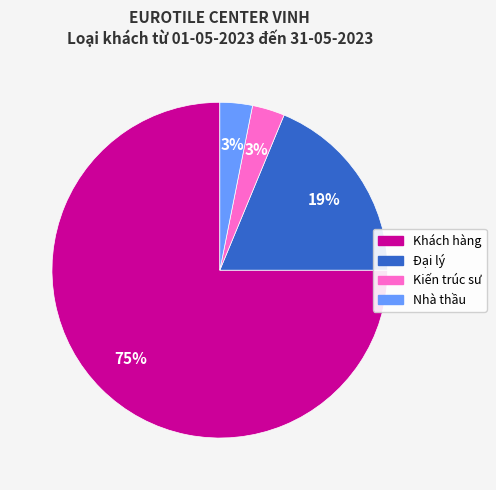

Does Nhà thầu represent more than half of the total?

No